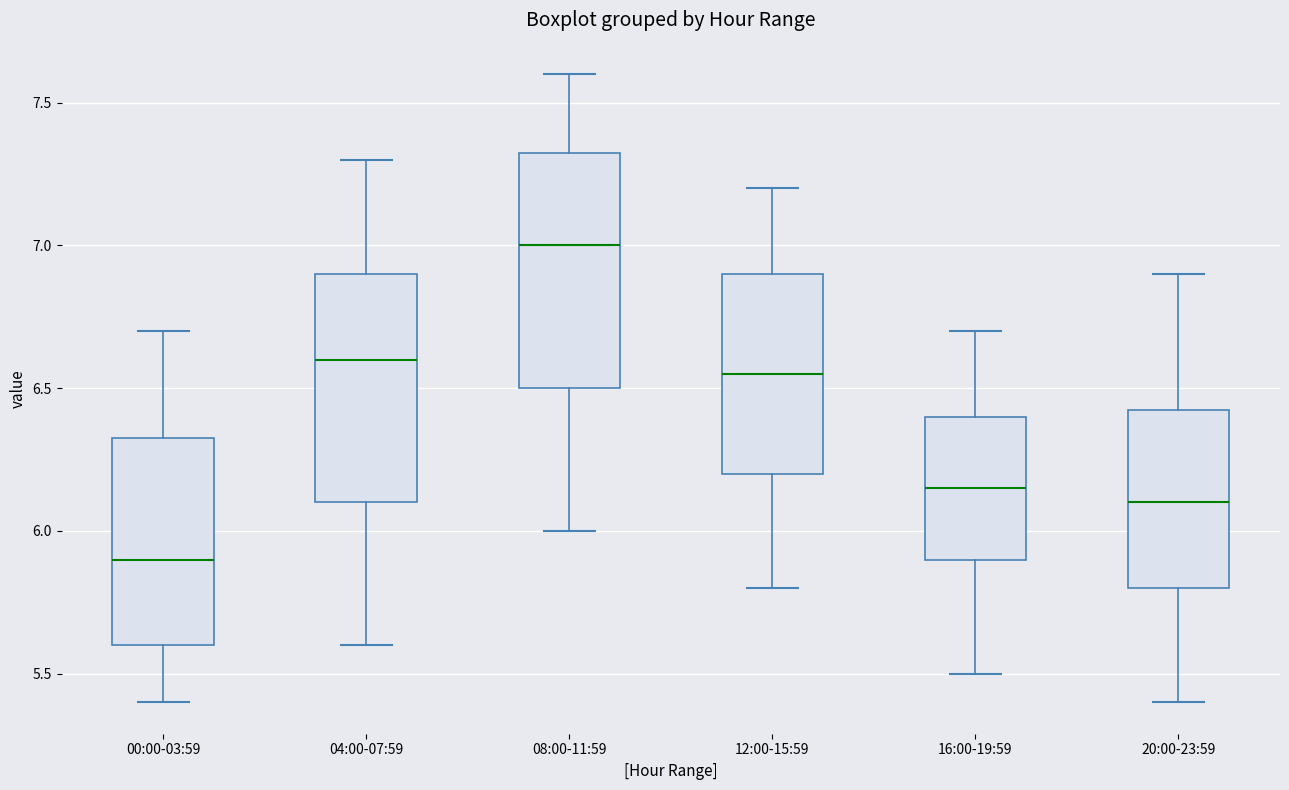

Where does the median line of the box for 08:00-11:59 sit on the y-axis? The values are not printed on the chart, so give them approximately, as read against the axis.

7.00